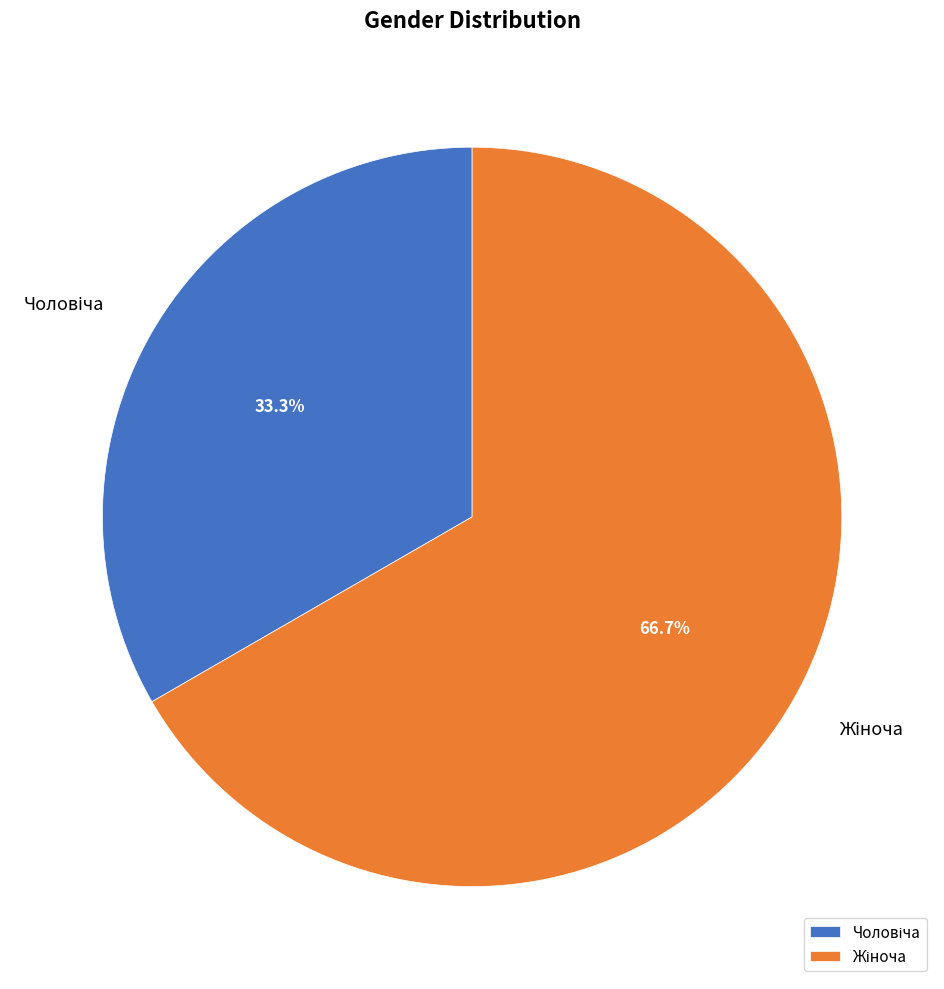

Does any single category account for the majority?

Yes